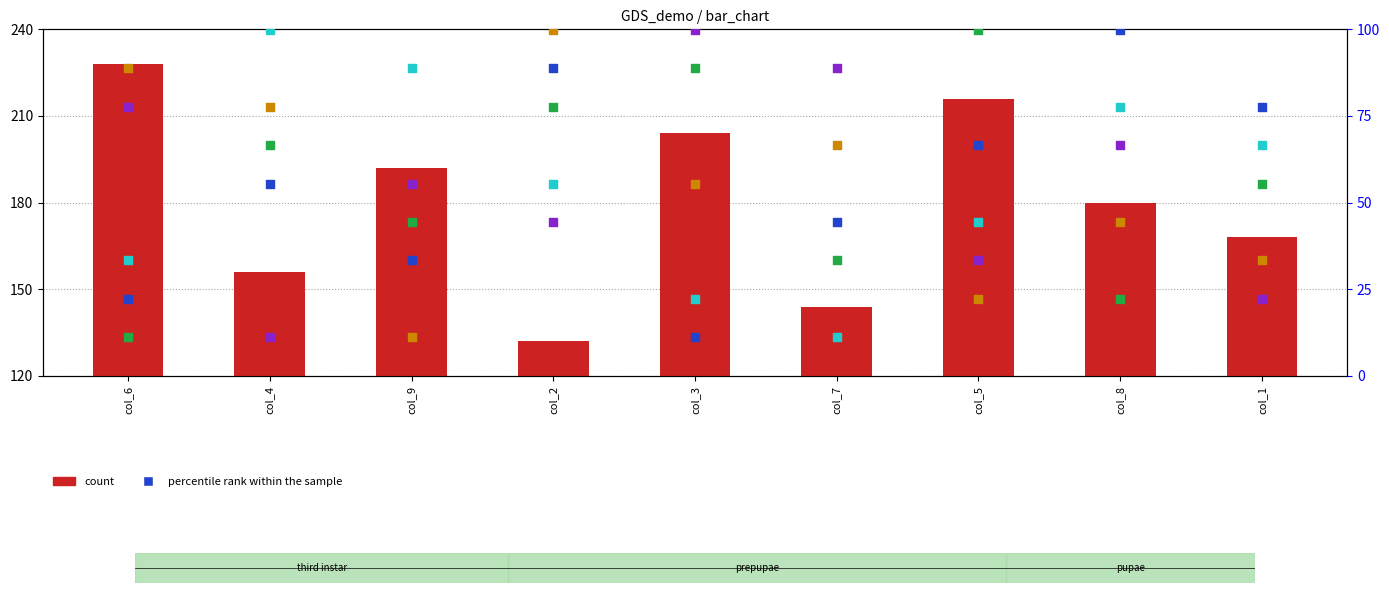

Which series contains the lowest Y value?

col_2